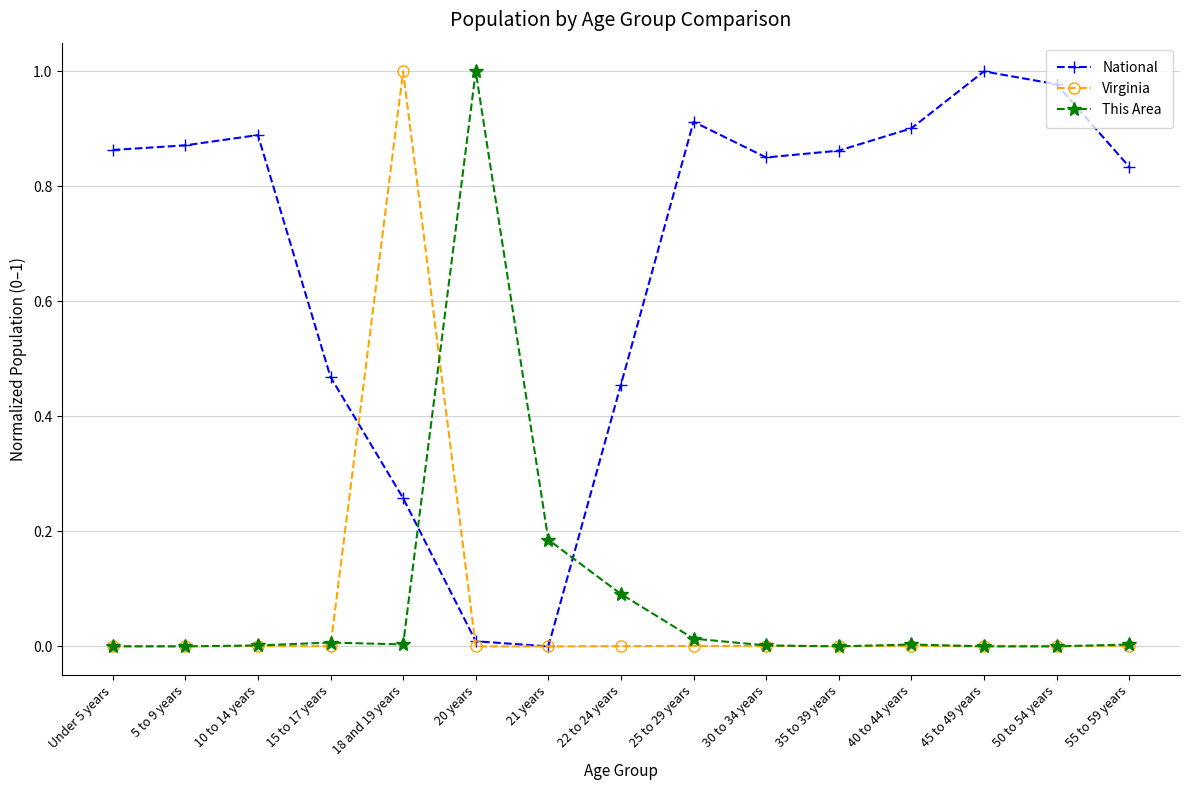

After their last crossing, which series has the higher values: National or This Area?

National